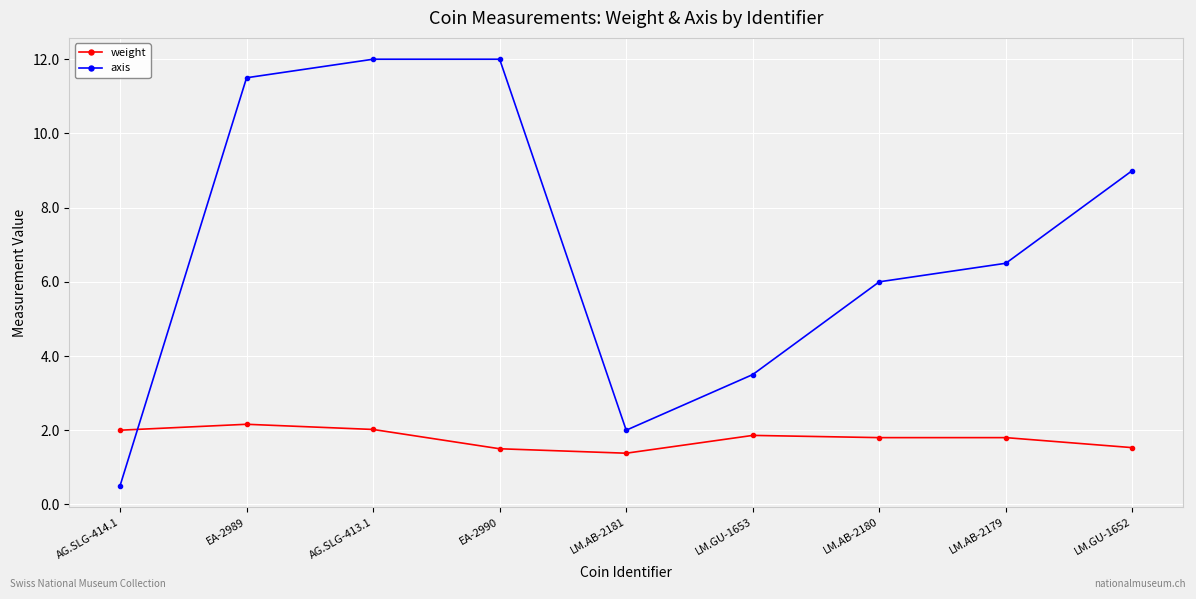

What is the highest value of the axis series?

12.0